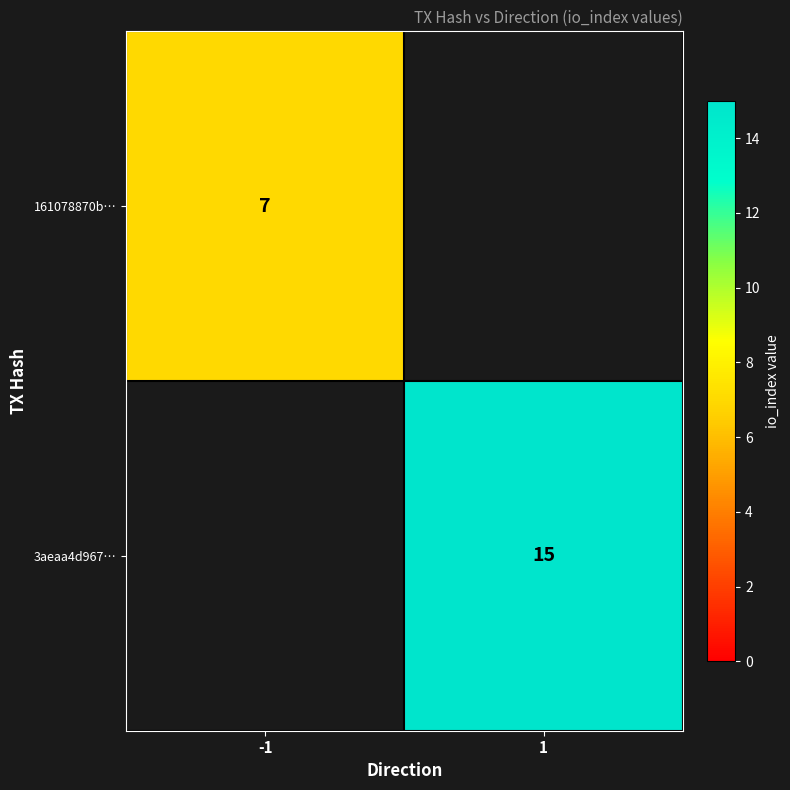

Is the value of 161078870b… at -1 greater than the value of 3aeaa4d967… at 1?

No